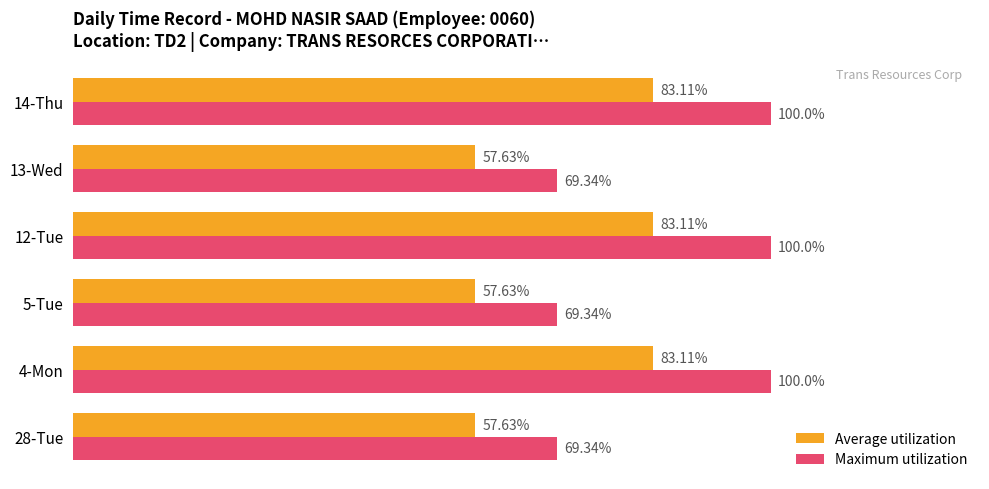

List the series in order of their overall mean, lowest first.

Average utilization, Maximum utilization